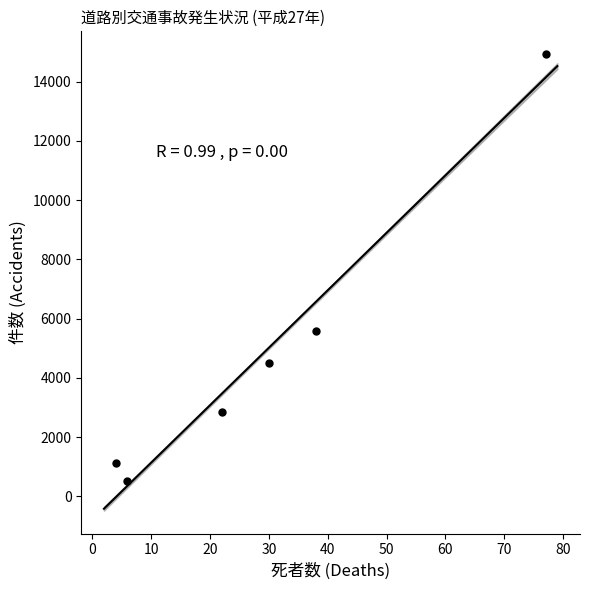

What is the range of X values (max minus min)?

73